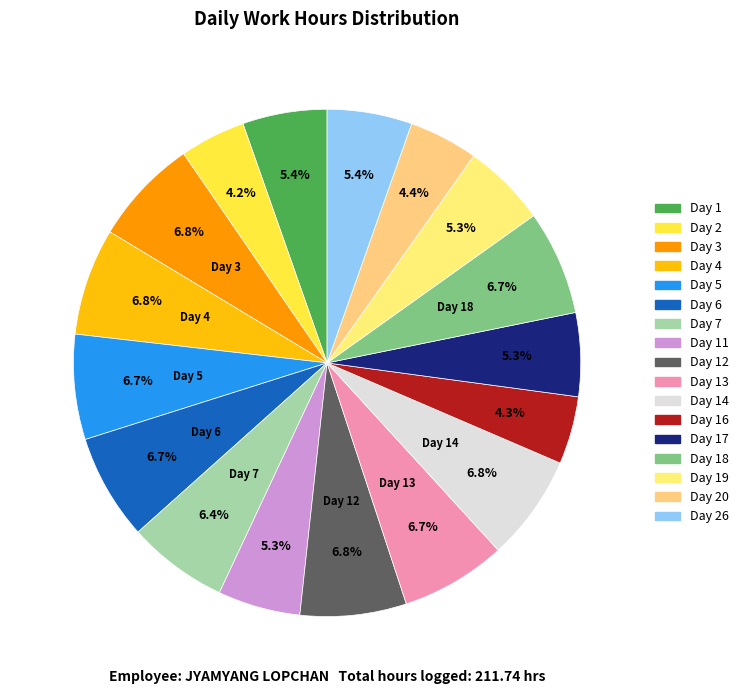

Between Day 17 and Day 16, which is larger?

Day 17